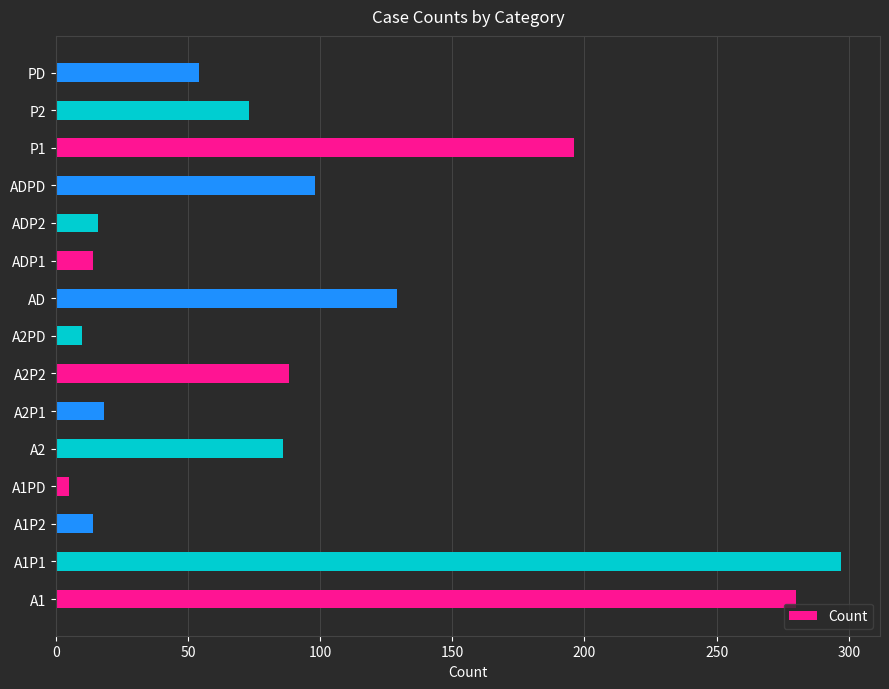

What is the change in value from A2P2 to A2PD?

-78